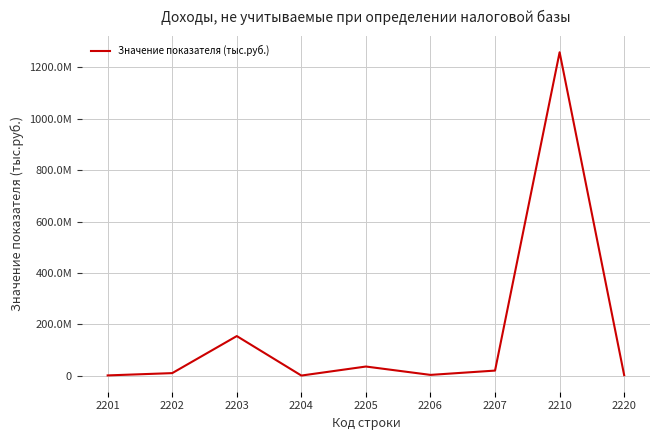

List the labels in order of value, smallest first.

2204, 2201, 2220, 2206, 2202, 2207, 2205, 2203, 2210